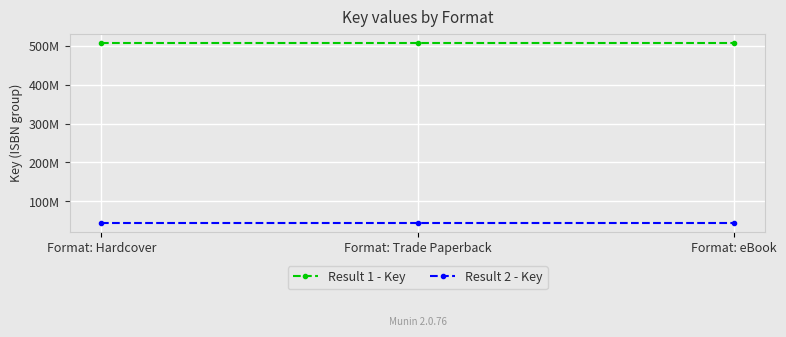

Rank the series by their maximum value, from highest to lowest.

Result 1 - Key, Result 2 - Key